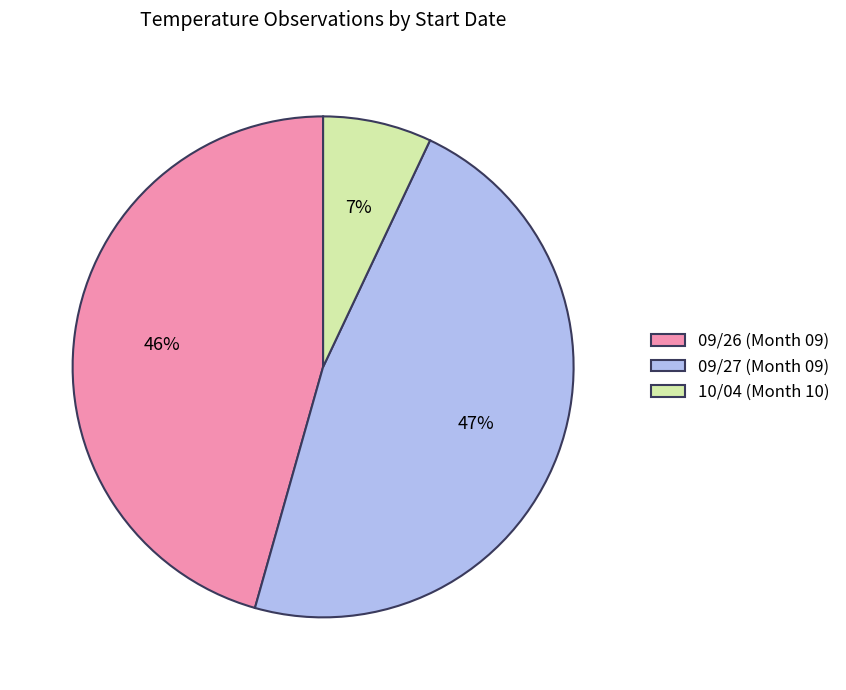

Rank the categories by value from lowest to highest.

10/04 (Month 10), 09/26 (Month 09), 09/27 (Month 09)